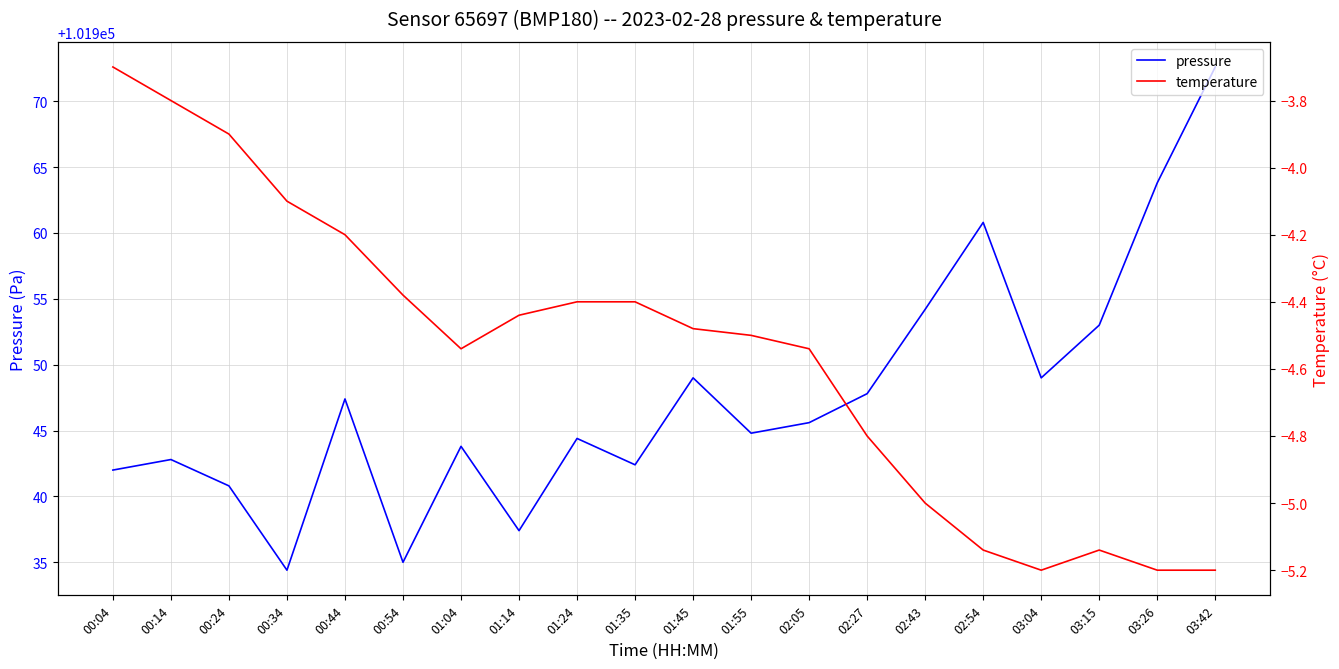

Is this an area chart (filled region under the line)?

No